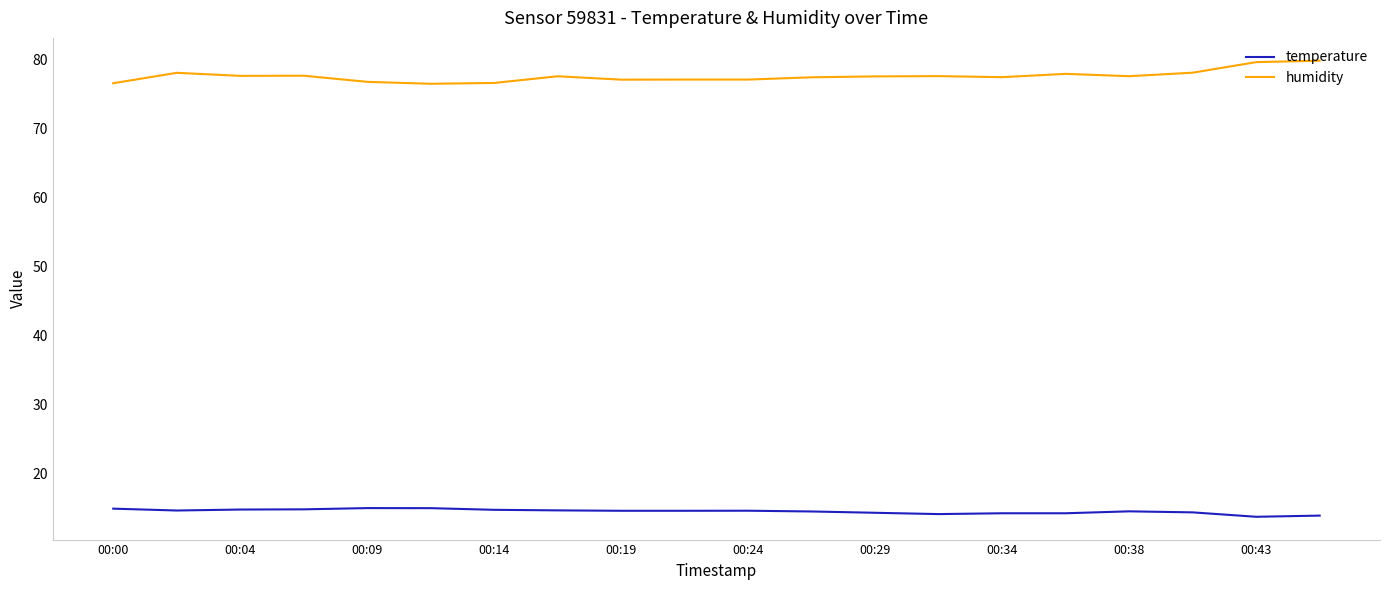

Which series has the largest total across all categories?

humidity